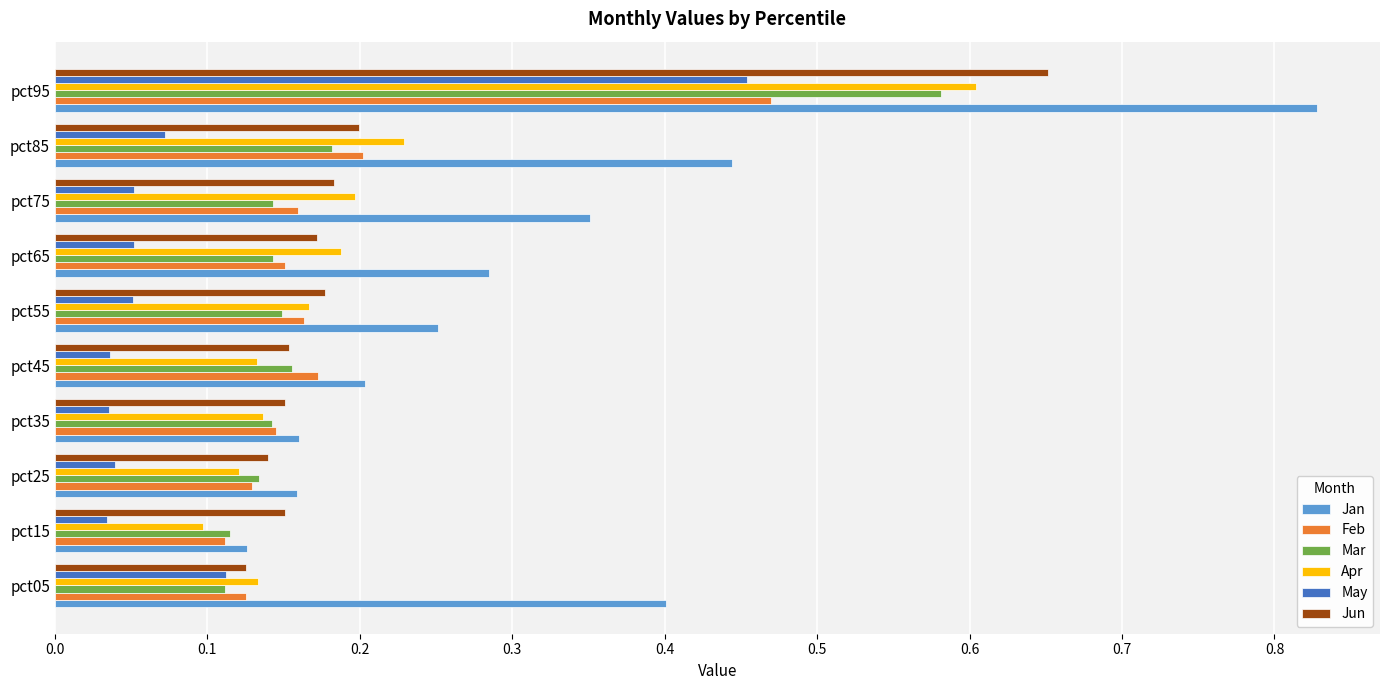

Which series changed the most between pct05 and pct95?

Jun